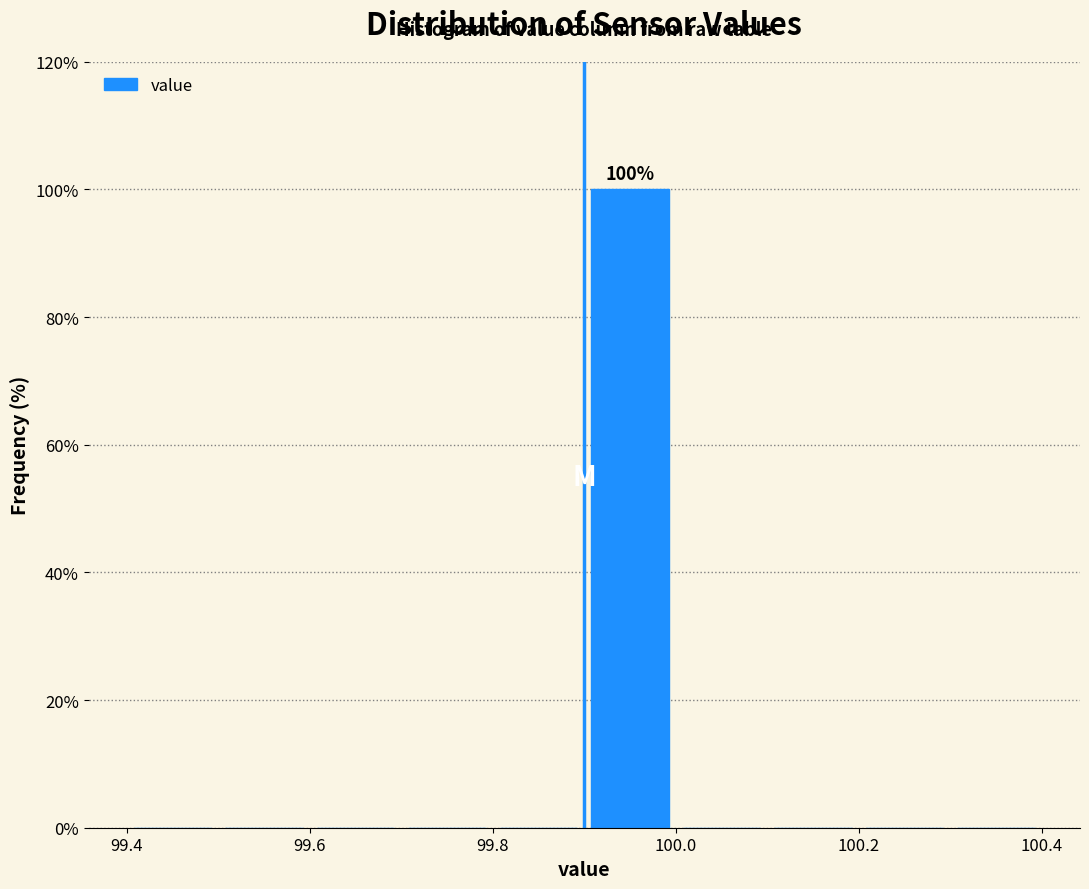

Which range on the x-axis has the tallest bar?

99.9 to 100.0